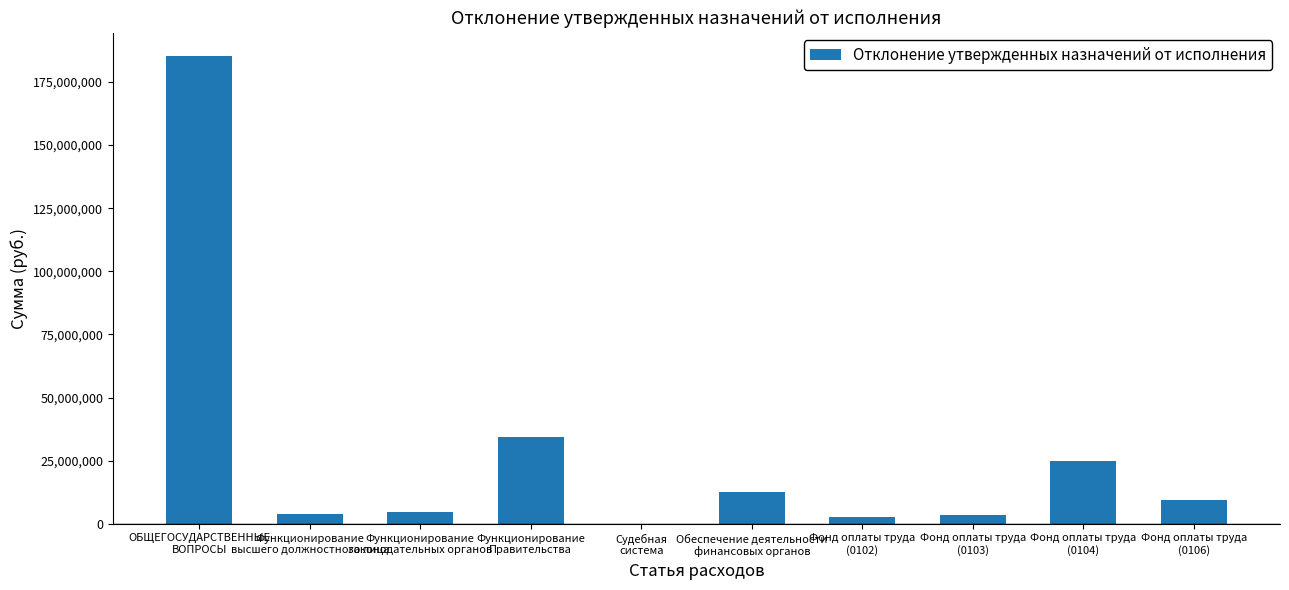

What is the sum of the values at Функционирование
законодательных органов and Фонд оплаты труда
(0104)?

29412552.1